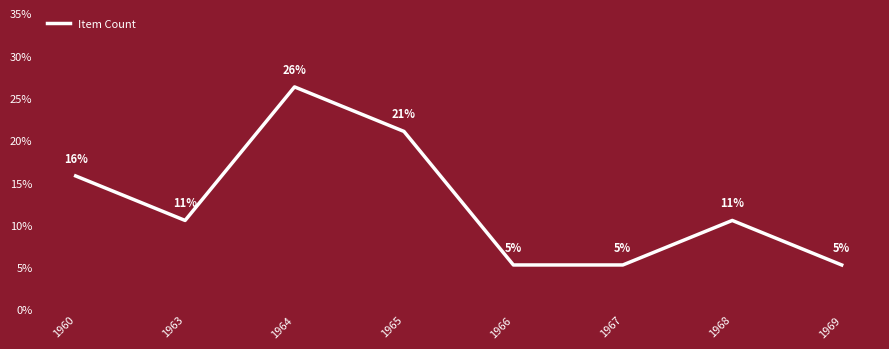

Between 1964 and 1969, which is larger?

1964